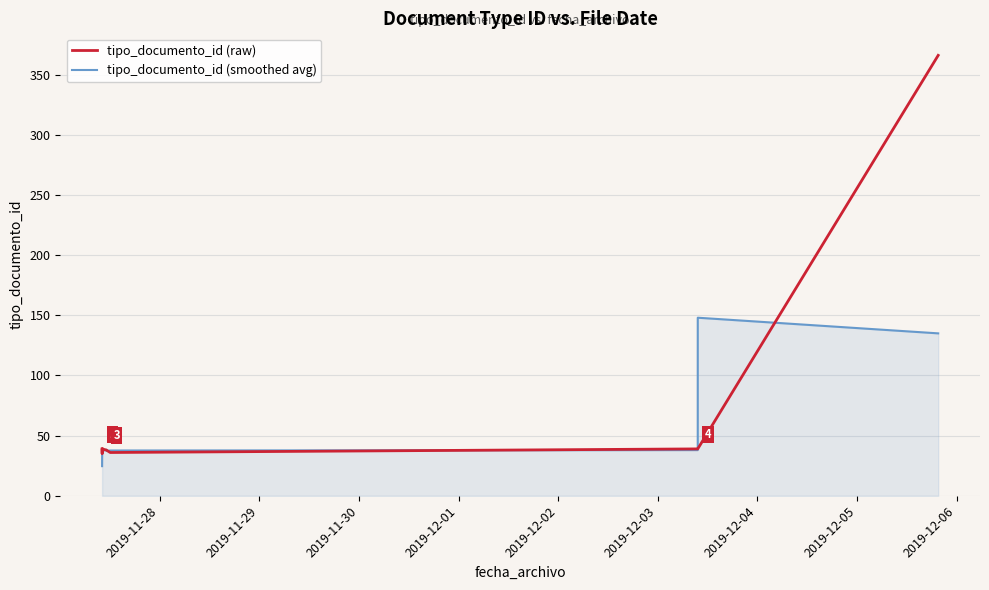

How many interior local valleys does the tipo_documento_id (smoothed avg) series have?

2